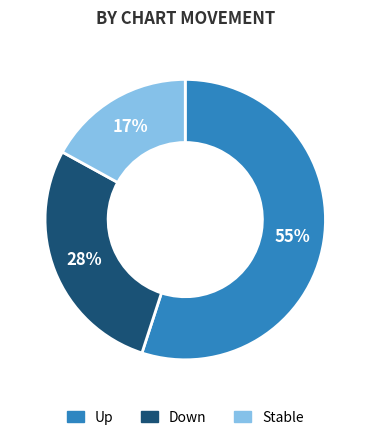

To the nearest percent, what is the difference between the largest and smallest slice percentages?

38%